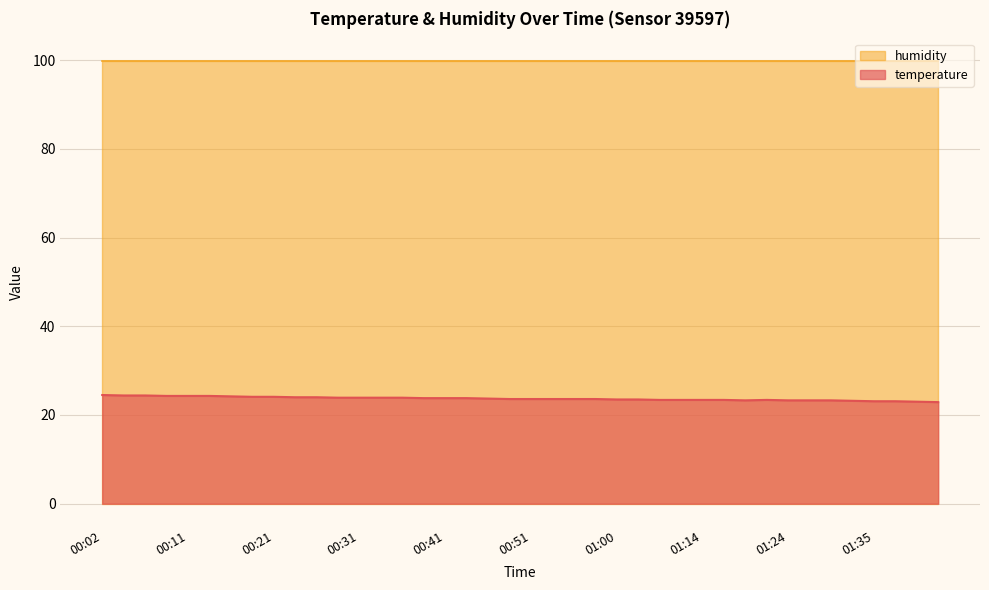

Rank the categories by value from highest to lowest.

00:02, 00:04, 00:07, 00:09, 00:11, 00:14, 00:16, 00:19, 00:21, 00:24, 00:26, 00:29, 00:31, 00:34, 00:36, 00:38, 00:41, 00:43, 00:46, 00:48, 00:51, 00:53, 00:56, 00:58, 01:00, 01:03, 01:05, 01:09, 01:14, 01:17, 01:22, 01:19, 01:24, 01:27, 01:29, 01:32, 01:35, 01:37, 01:40, 01:42